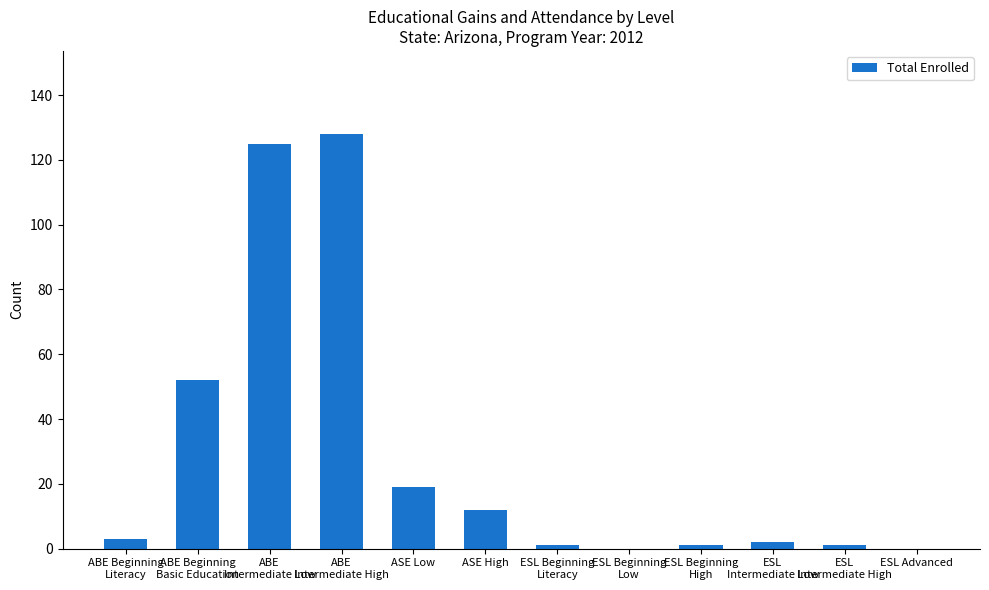

What is the sum of all values?

344